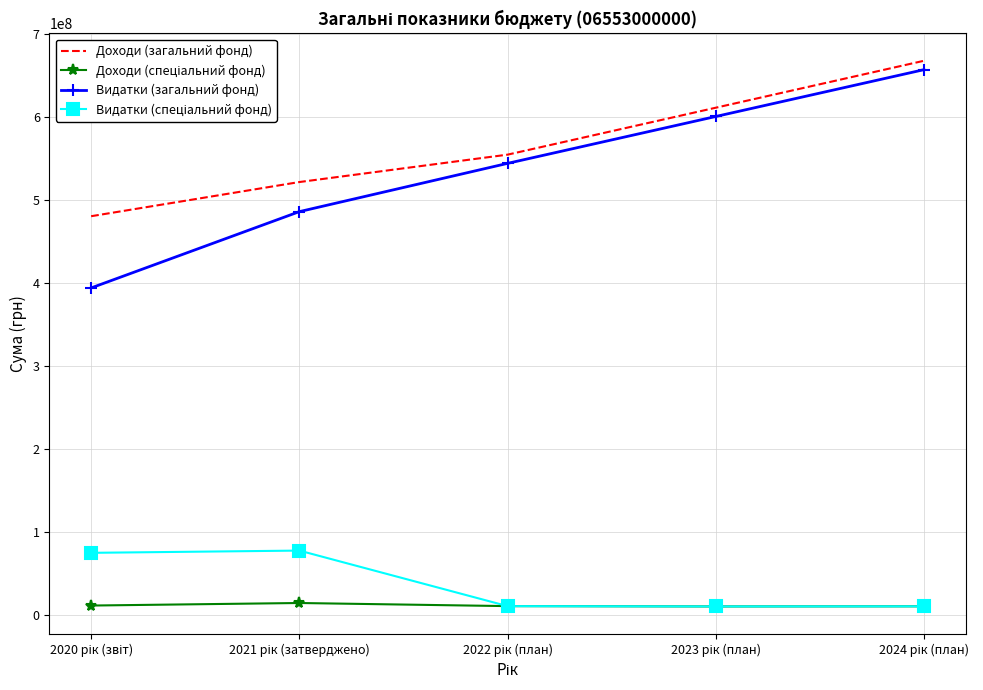

Which series has the largest total across all categories?

Доходи (загальний фонд)